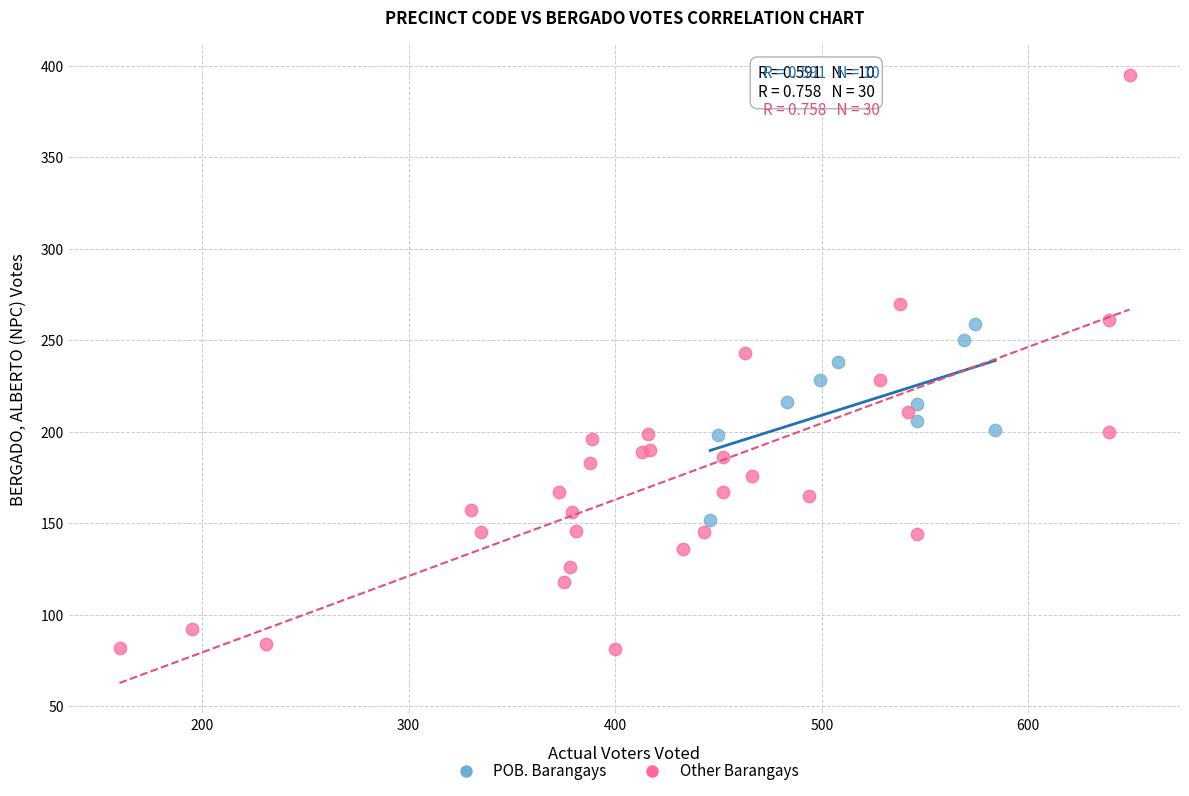

Which series has the widest spread of Y values?

Other Barangays